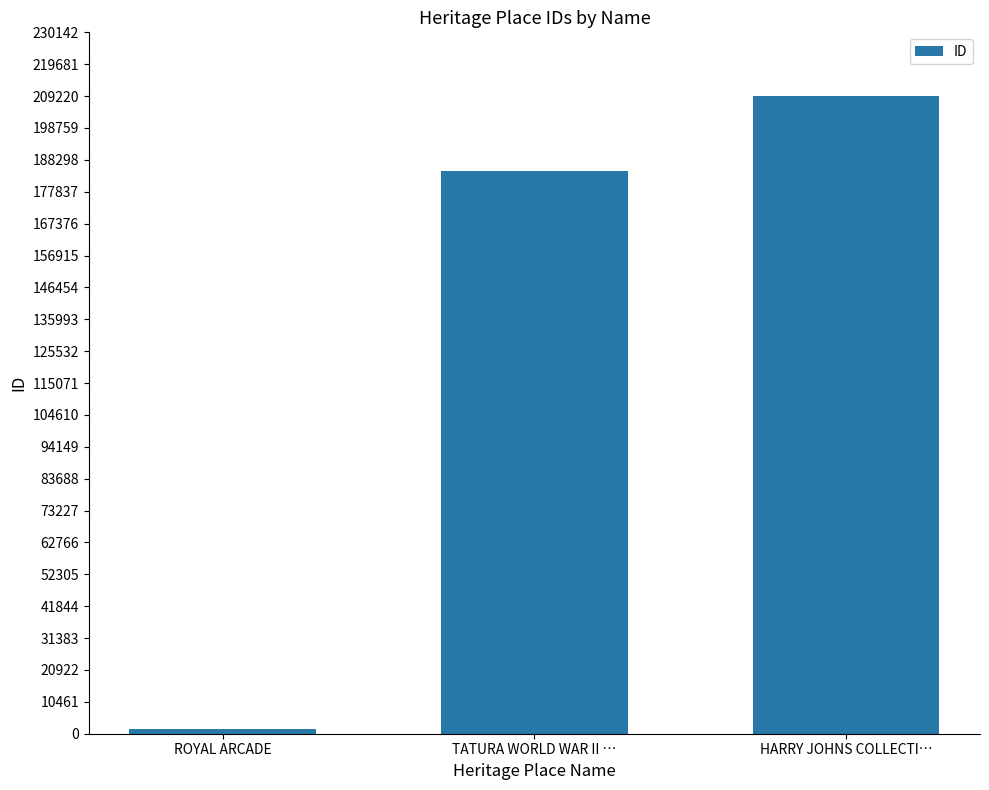

What is the label of the 1st bar from the left?

ROYAL ARCADE